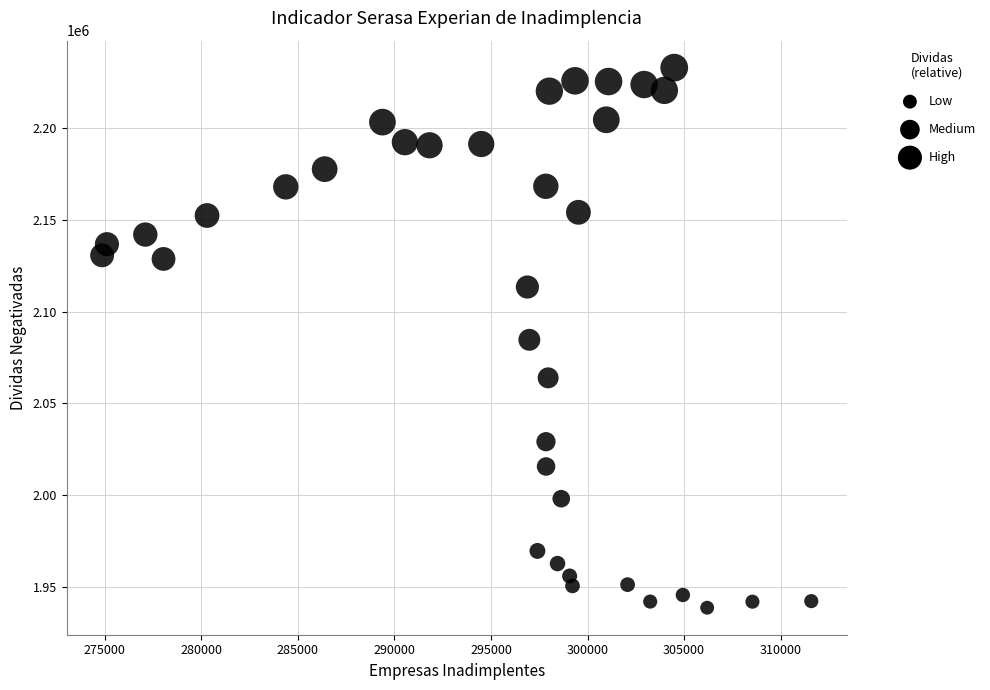

What is the range of X values (max minus min)?

36710